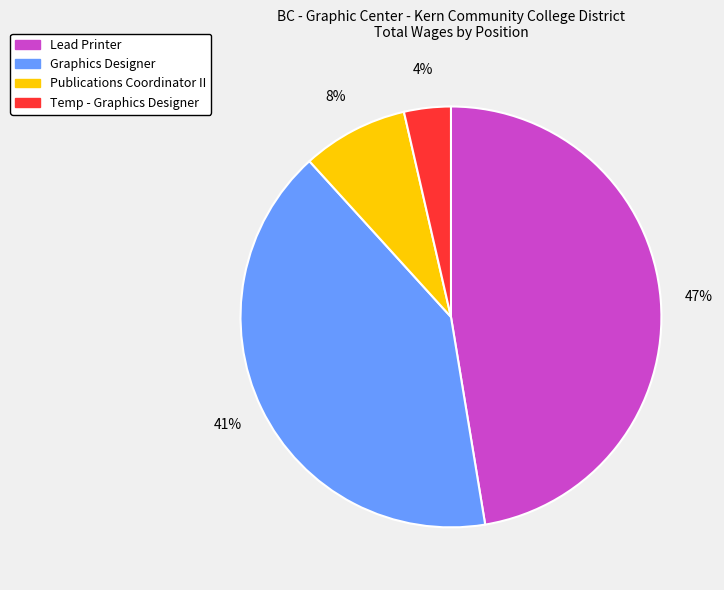

Do Publications Coordinator II and Temp - Graphics Designer together represent more than half of the pie?

No